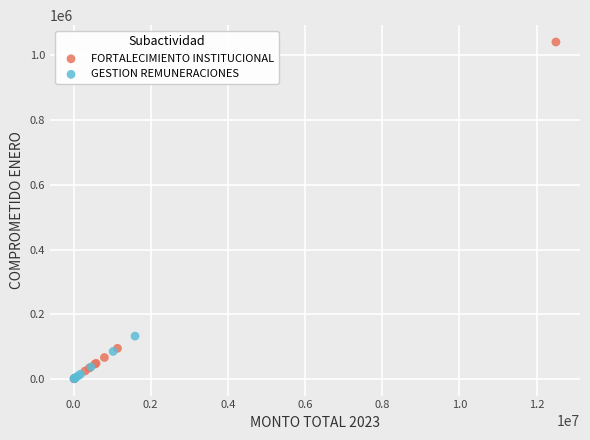

Which series reaches the maximum Y coordinate?

FORTALECIMIENTO INSTITUCIONAL